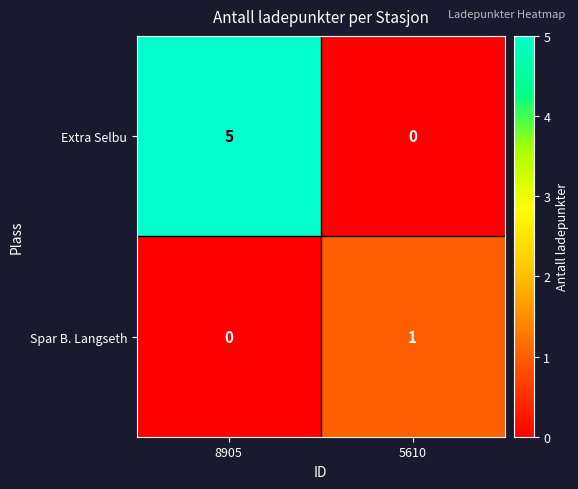

At which category is the sum across all series the highest?

8905